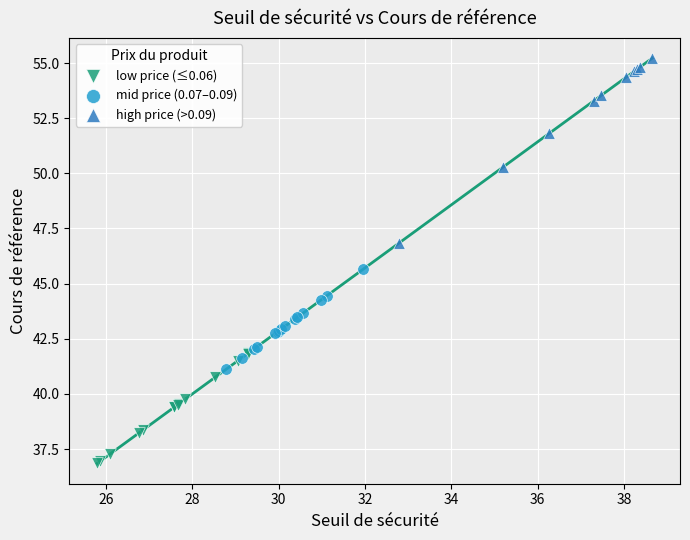

Which series contains the lowest Y value?

low price (≤0.06)